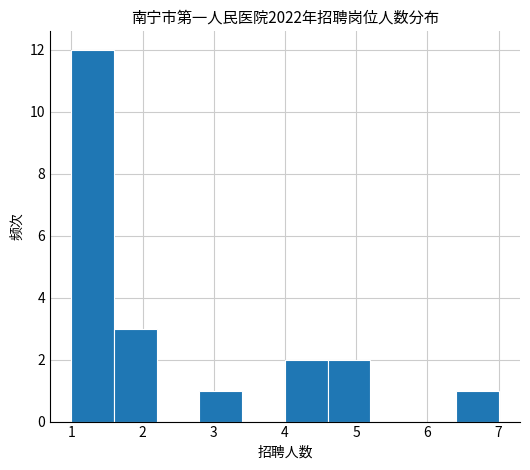

What is the height of the bar covering 1.0 to 1.6 on the x-axis? The values are not printed on the chart, so give them approximately, as read against the axis.

12